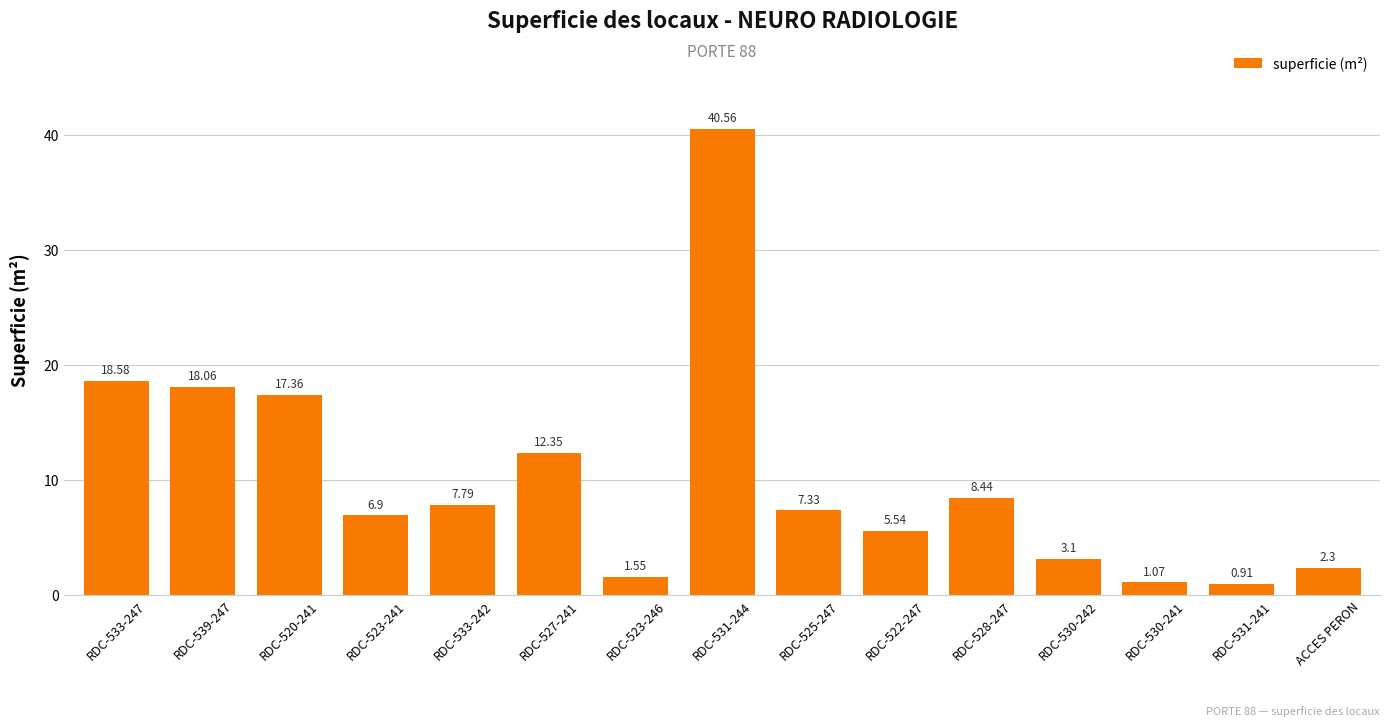

How many bars are there in total?

15